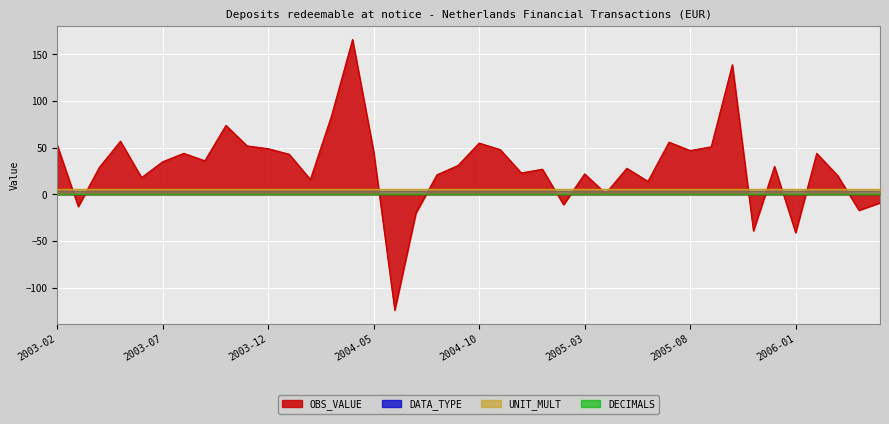

Read the DATA_TYPE value at 2004-09.

4